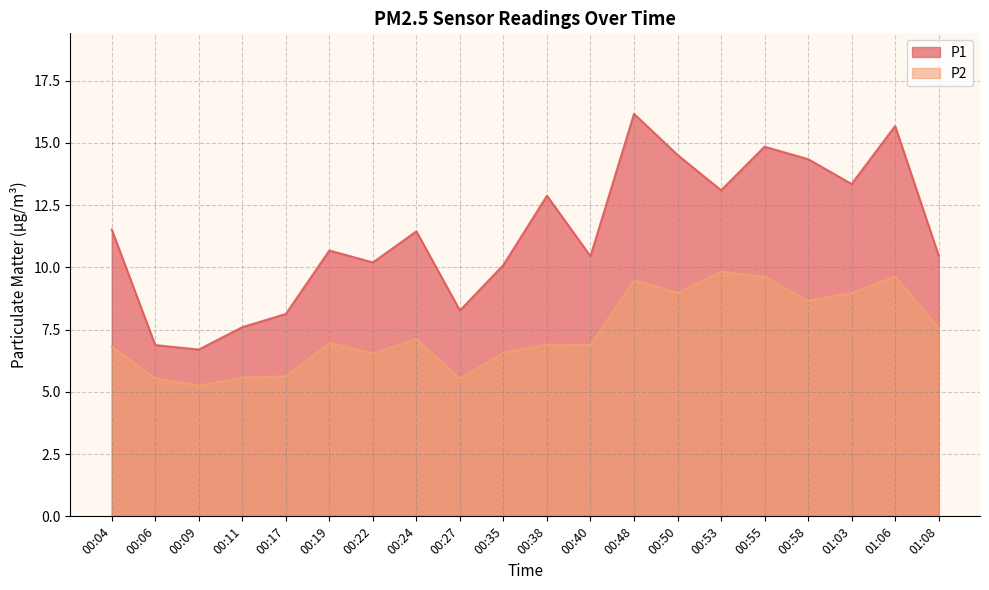

What is the difference between the maximum and minimum values in the P1 series?

9.5